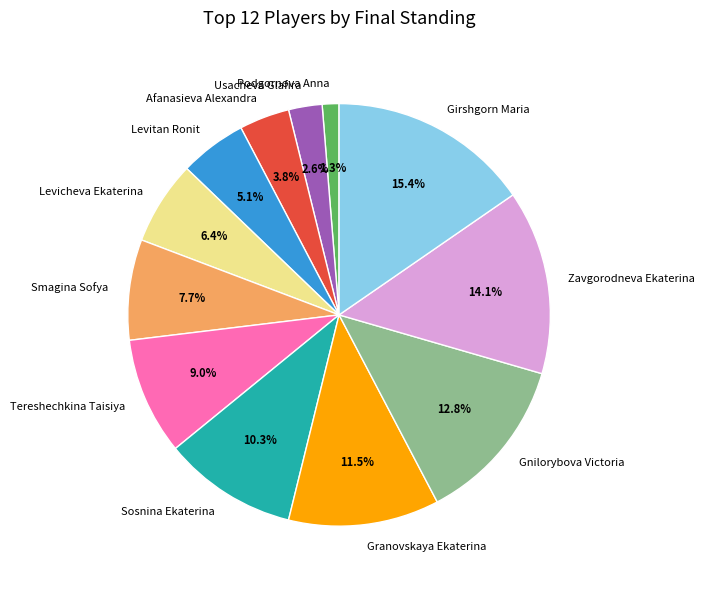

How many segments does this pie chart have?

12